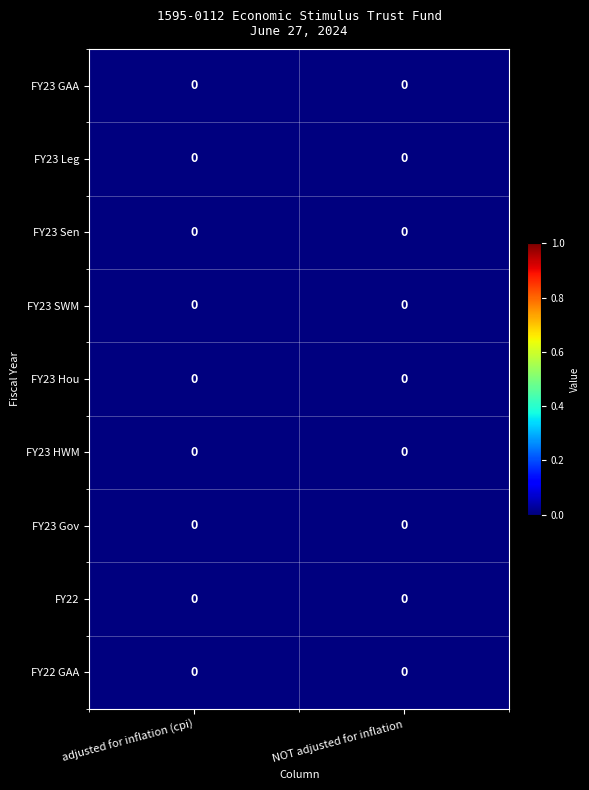

Between NOT adjusted for inflation and adjusted for inflation (cpi), which is larger?

NOT adjusted for inflation